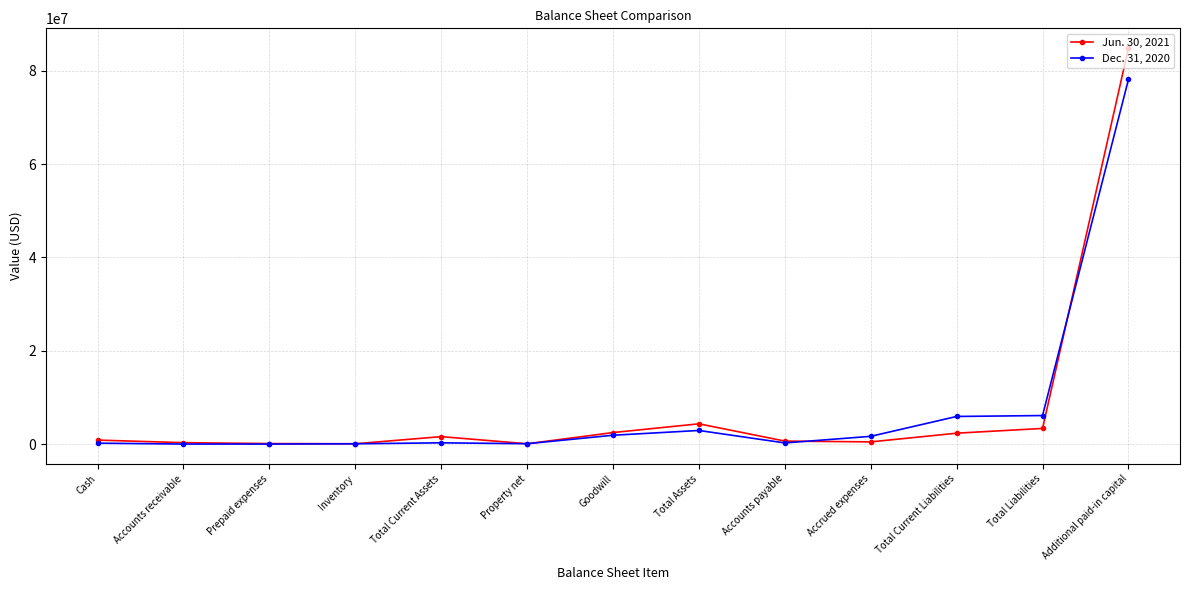

What is the label of the 4th point from the left?

Inventory